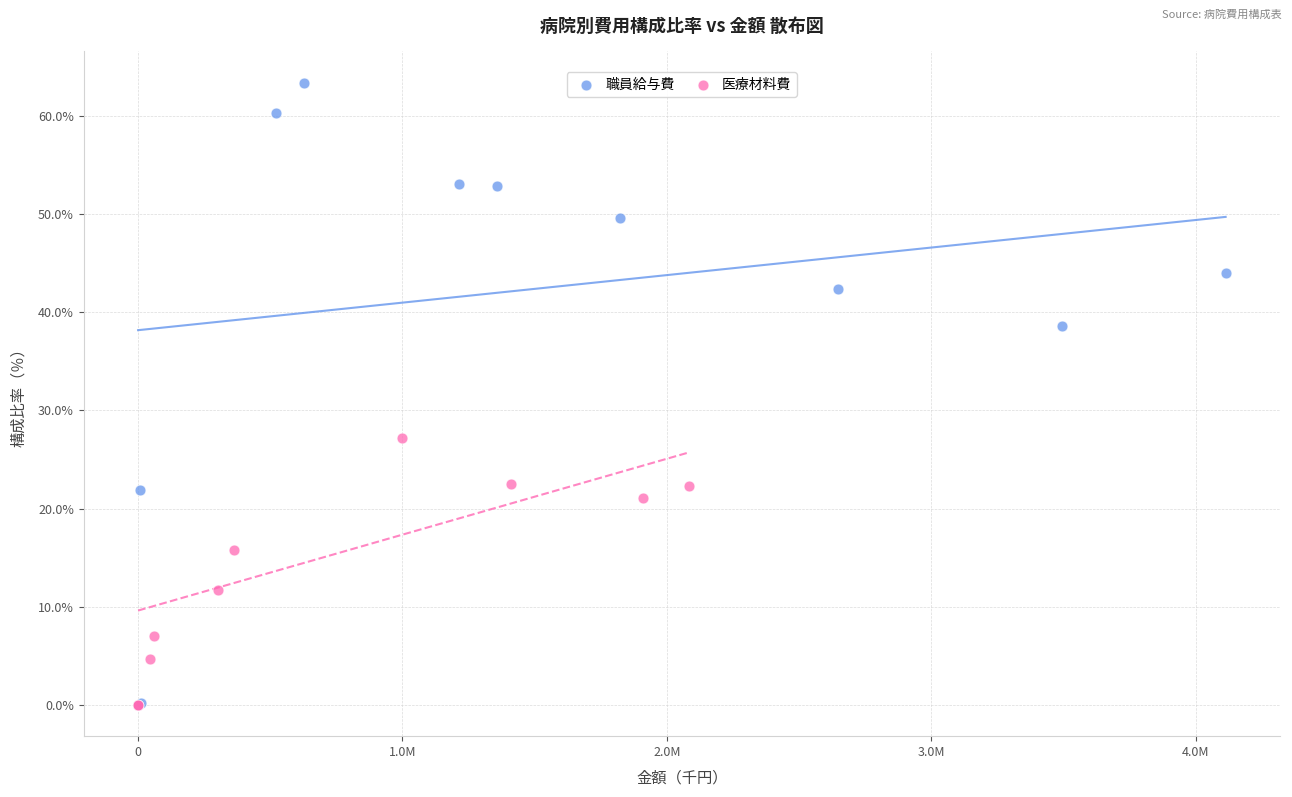

Which series contains the highest Y value?

職員給与費